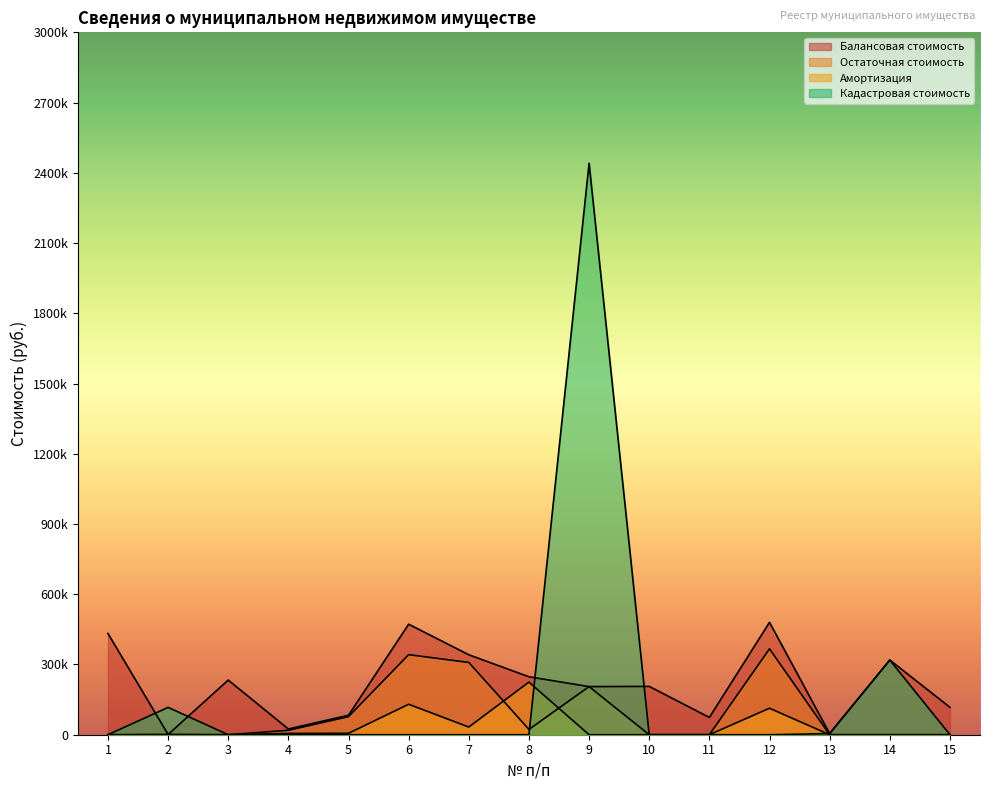

True or false: Кадастровая стоимость has a value of 1380392.0 at 6.

False